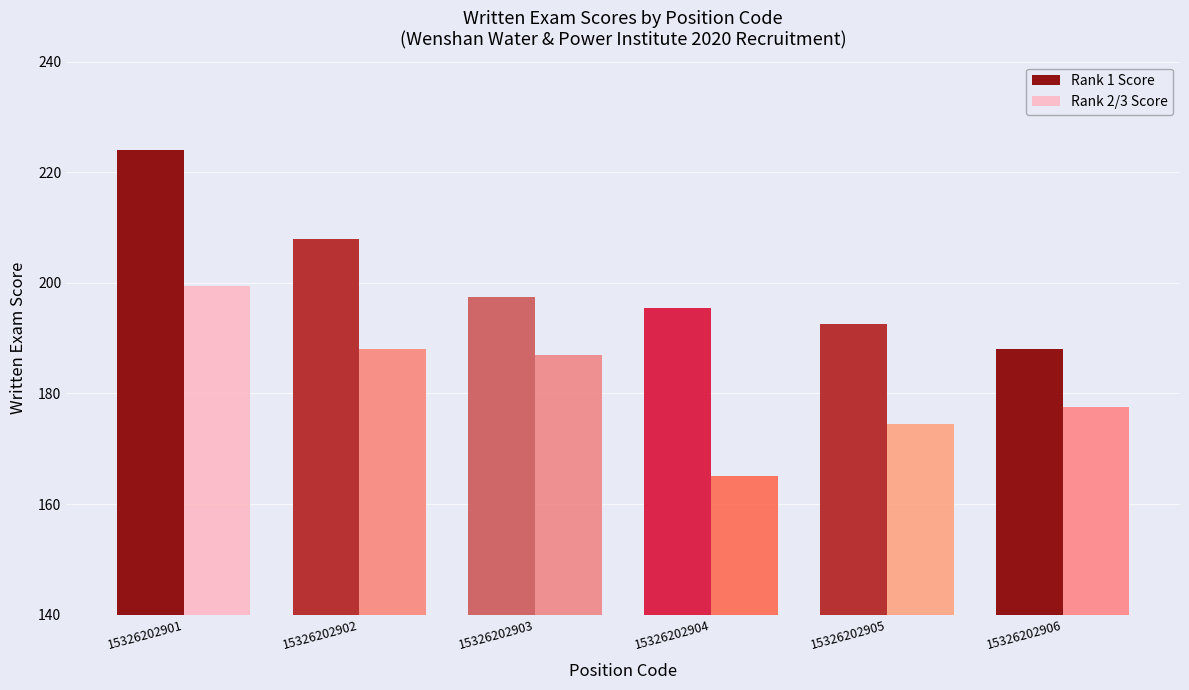

Rank the series at 15326202902 from lowest to highest value.

Rank 2/3 Score, Rank 1 Score